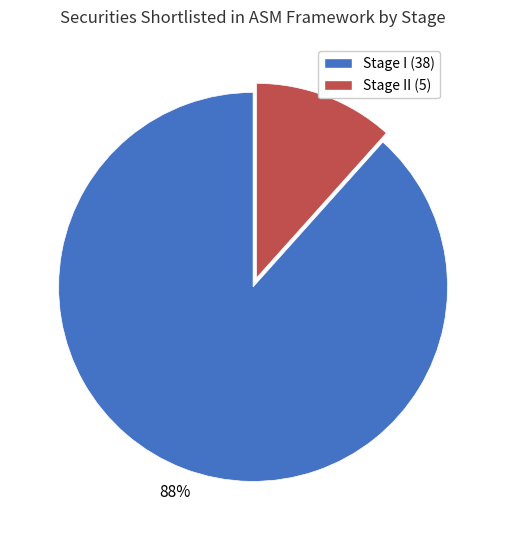

The Stage II (5) slice represents 26% of the pie. True or false?

False